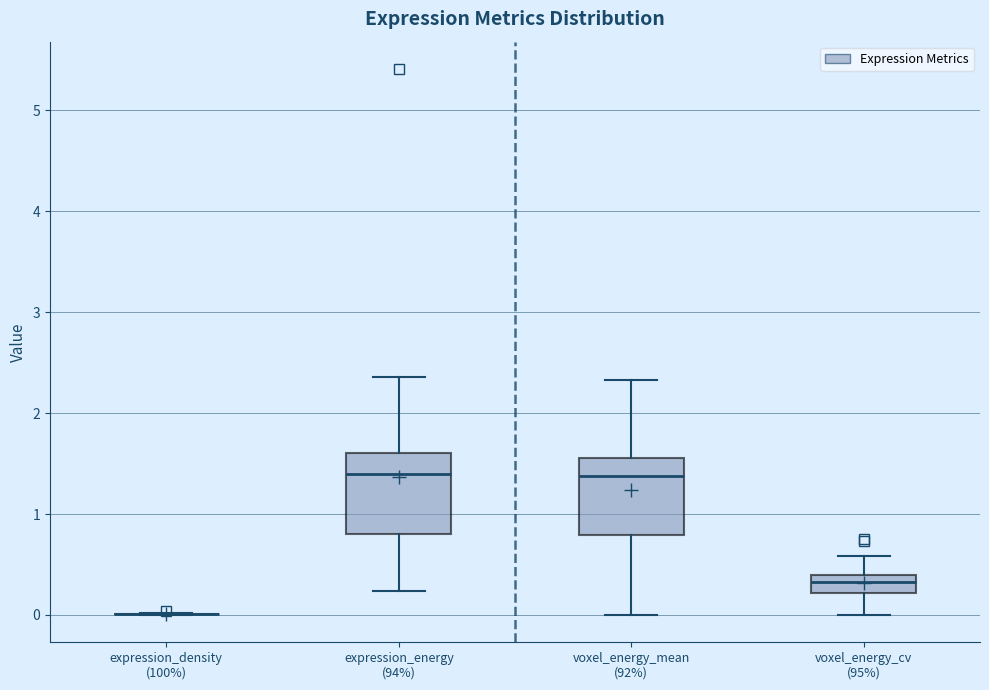

Reading left to right, transcribe this box plot: for each box, give where its median line is, the range the box spans, and where its two whiskers end, as read against the y-axis. The values are not printed on the chart, so give them approximately, as read against the axis.

expression_density (100%): box collapsed to a line at 0.0, whiskers 0.0 to 0.0
expression_energy (94%): median 1.4, box 0.8 to 1.6, whiskers 0.2 to 2.4
voxel_energy_mean (92%): median 1.4, box 0.8 to 1.6, whiskers 0.0 to 2.3
voxel_energy_cv (95%): median 0.3, box 0.2 to 0.4, whiskers 0.0 to 0.6